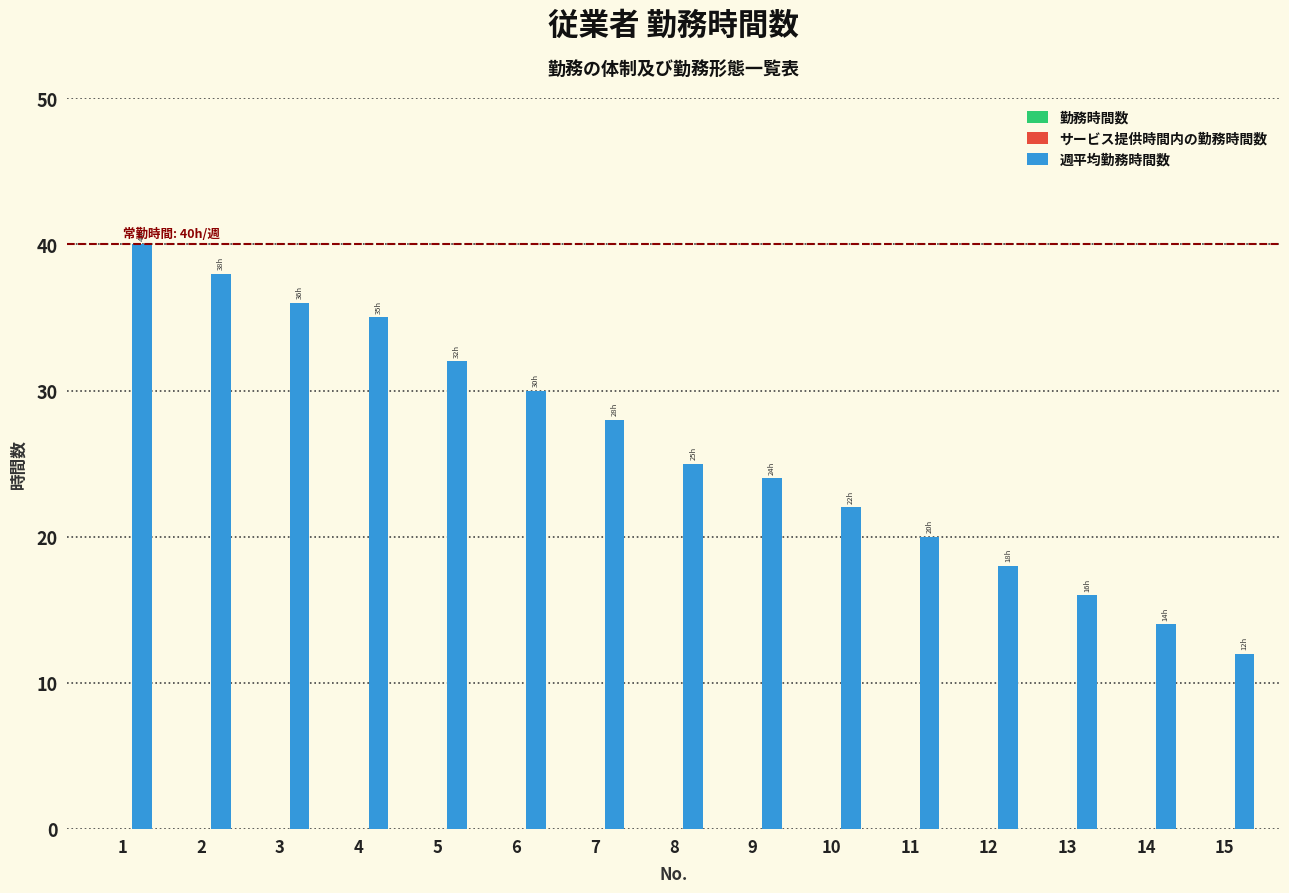

How many bars are there in total?

15